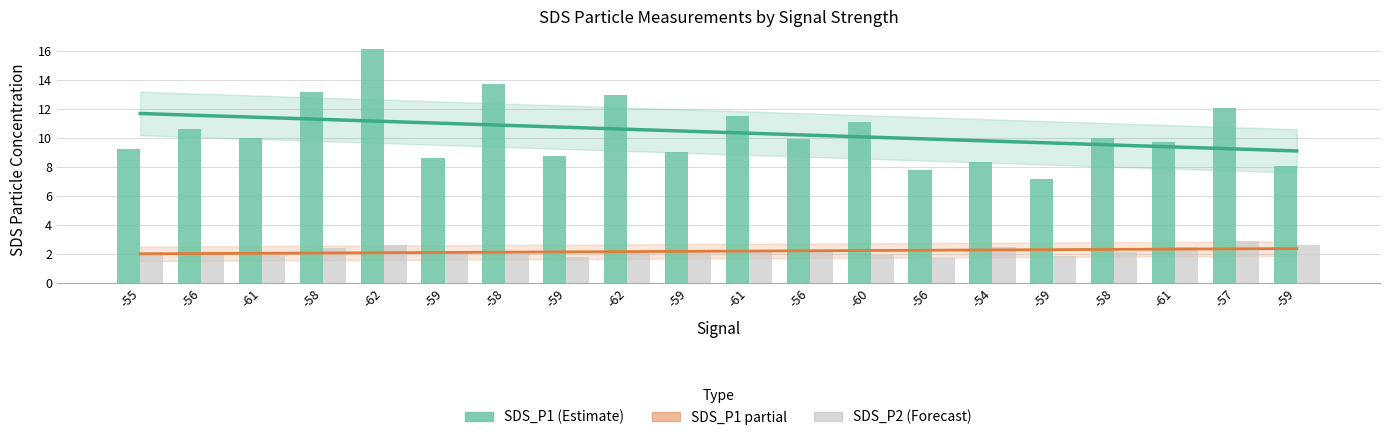

What is the smallest value displayed?

1.8